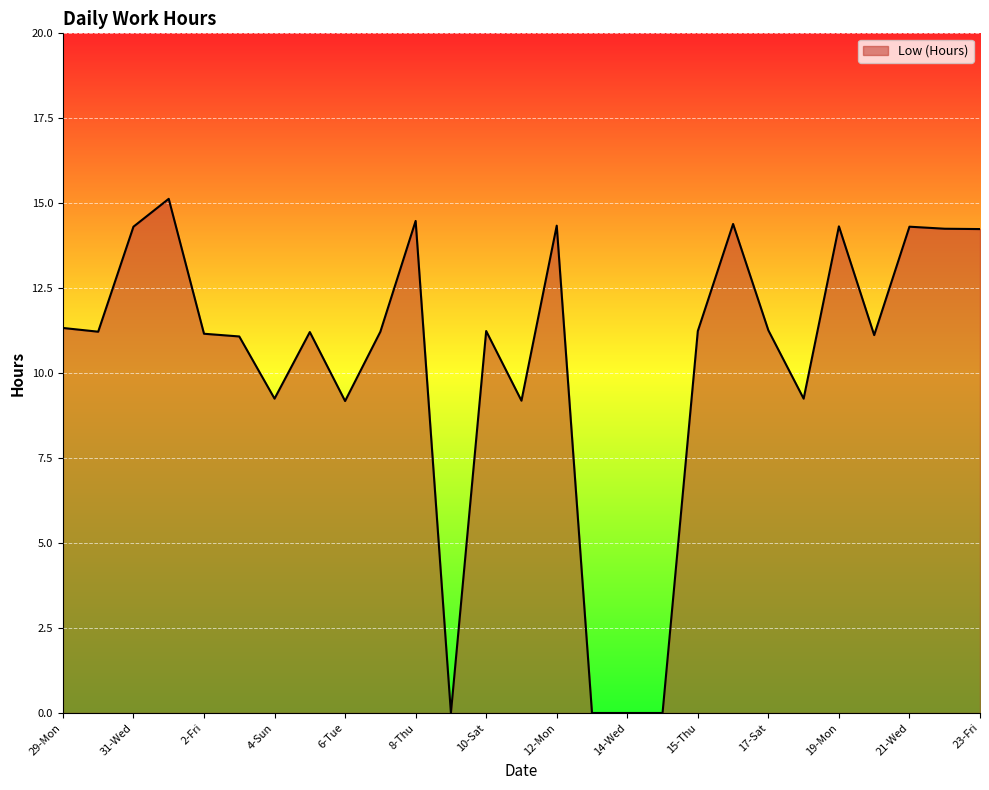

What is the difference between the maximum and minimum values?

15.1